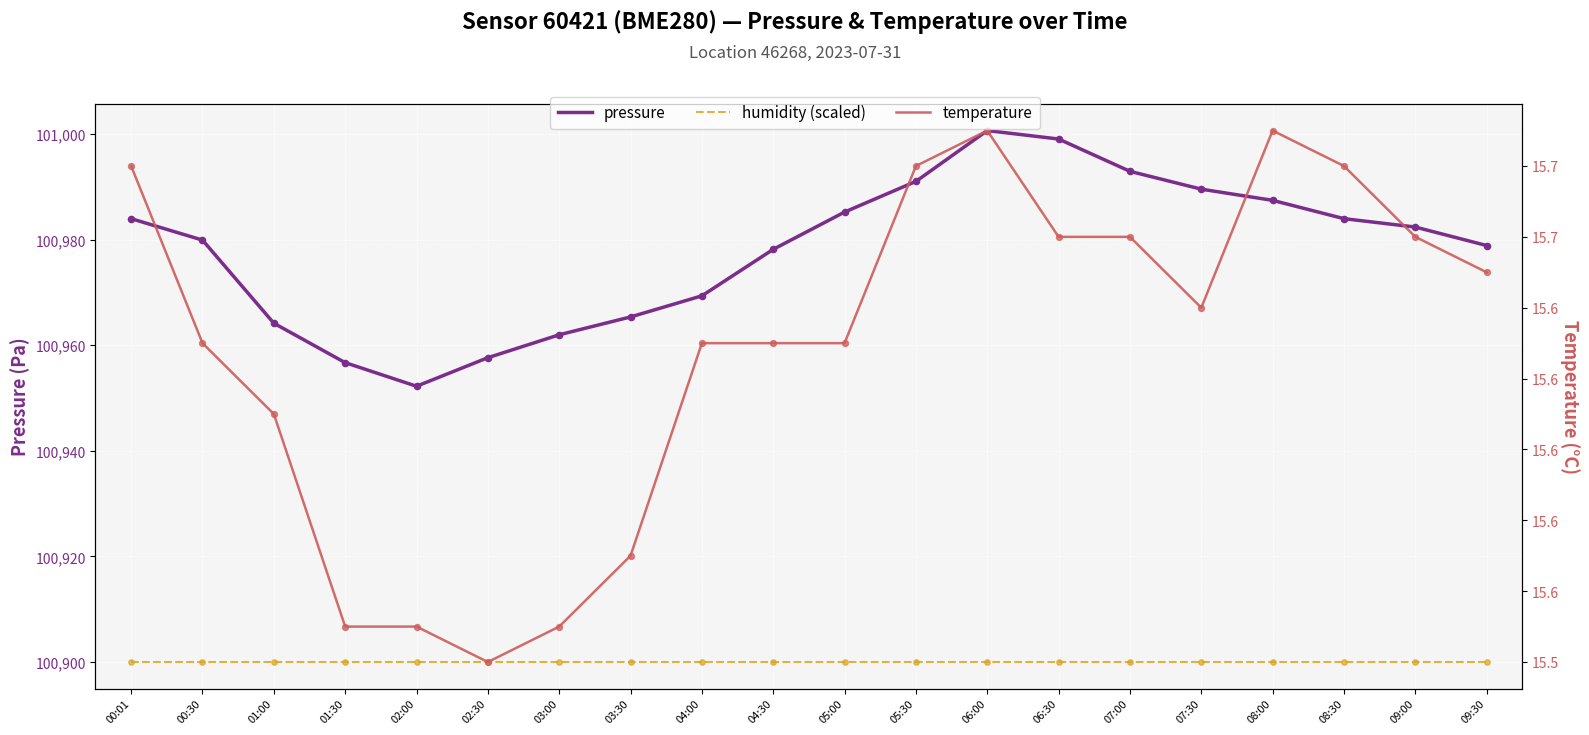

Which series has the widest spread of Y values?

pressure